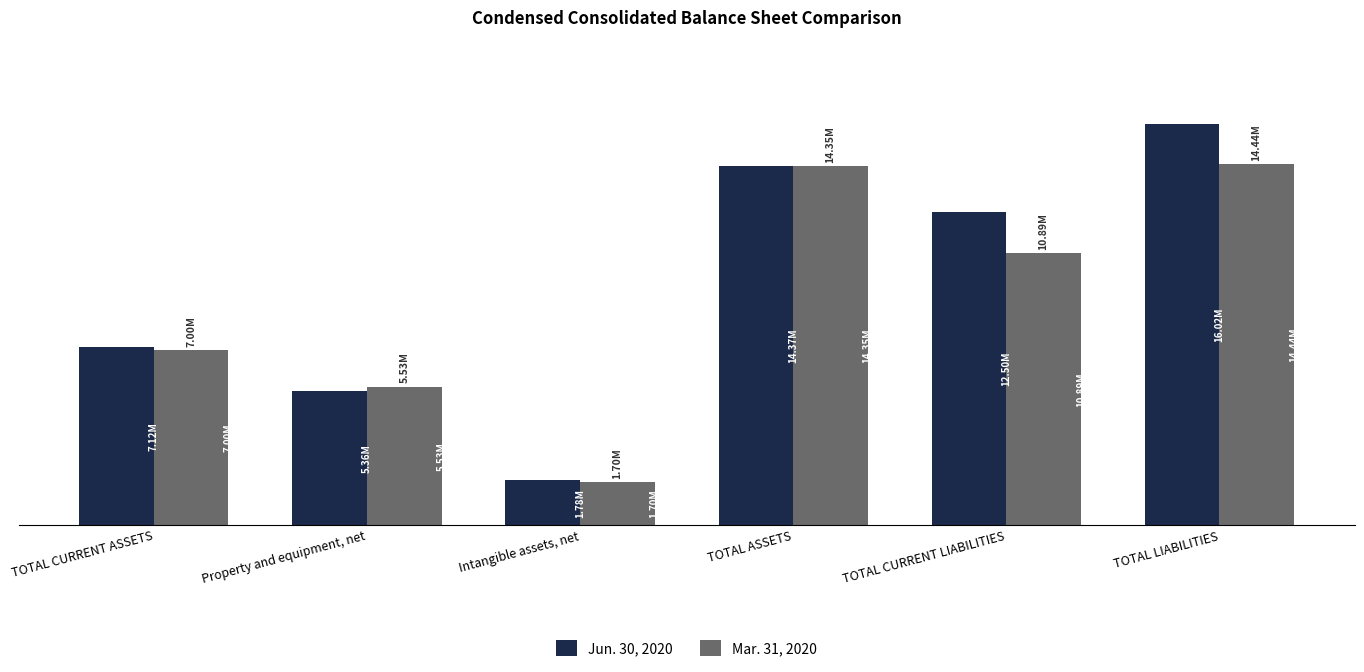

Which series has the widest spread of values?

Jun. 30, 2020